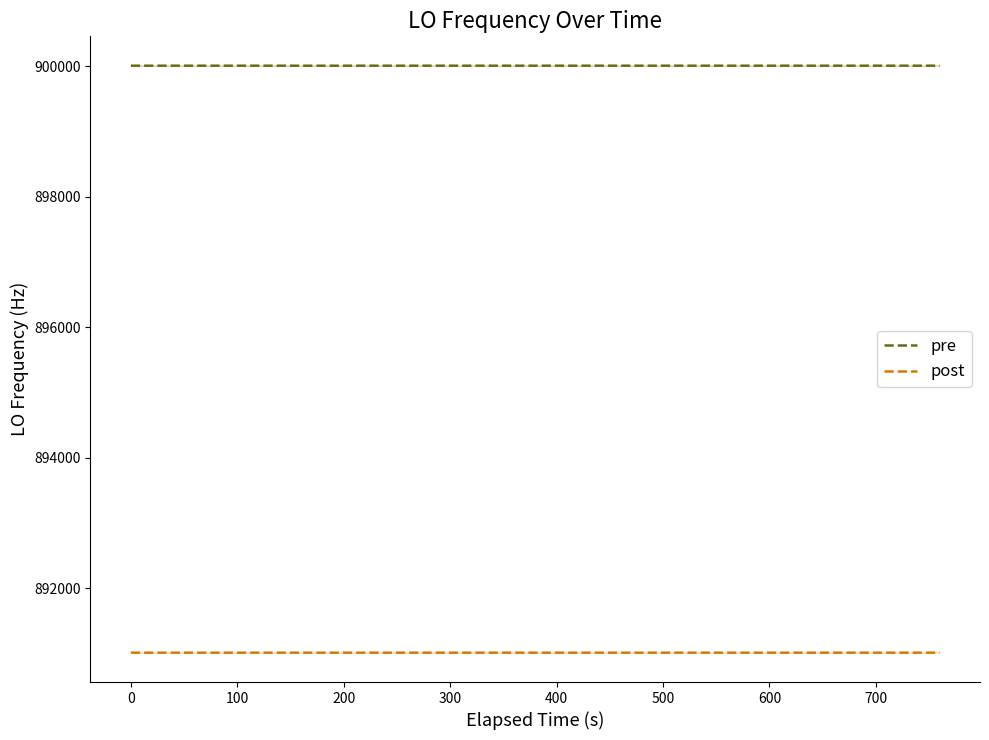

Reading right to left, what are all the values shown in this chart?

pre: 900008.6	900008.6	900008.6	900008.6	900008.6	900008.6	900008.7	900008.6	900008.6	900008.6	900008.6	900008.6	900008.6	900008.6	900008.5	900008.5	900008.6	900008.6	900008.5	900008.6
post: 891008.5	891008.5	891008.5	891008.5	891008.5	891008.5	891008.5	891008.5	891008.5	891008.6	891008.5	891008.5	891008.5	891008.5	891008.5	891008.5	891008.5	891008.5	891008.5	891008.5